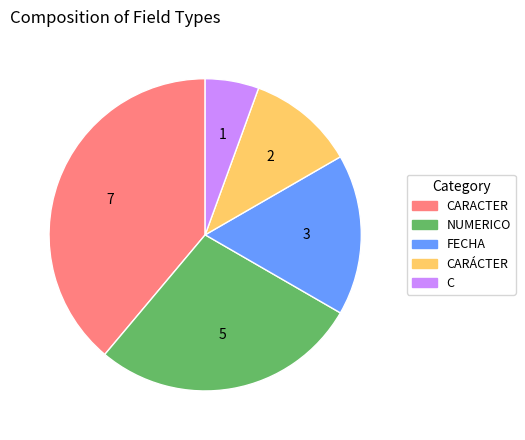

Is there any slice that represents more than half of the pie?

No